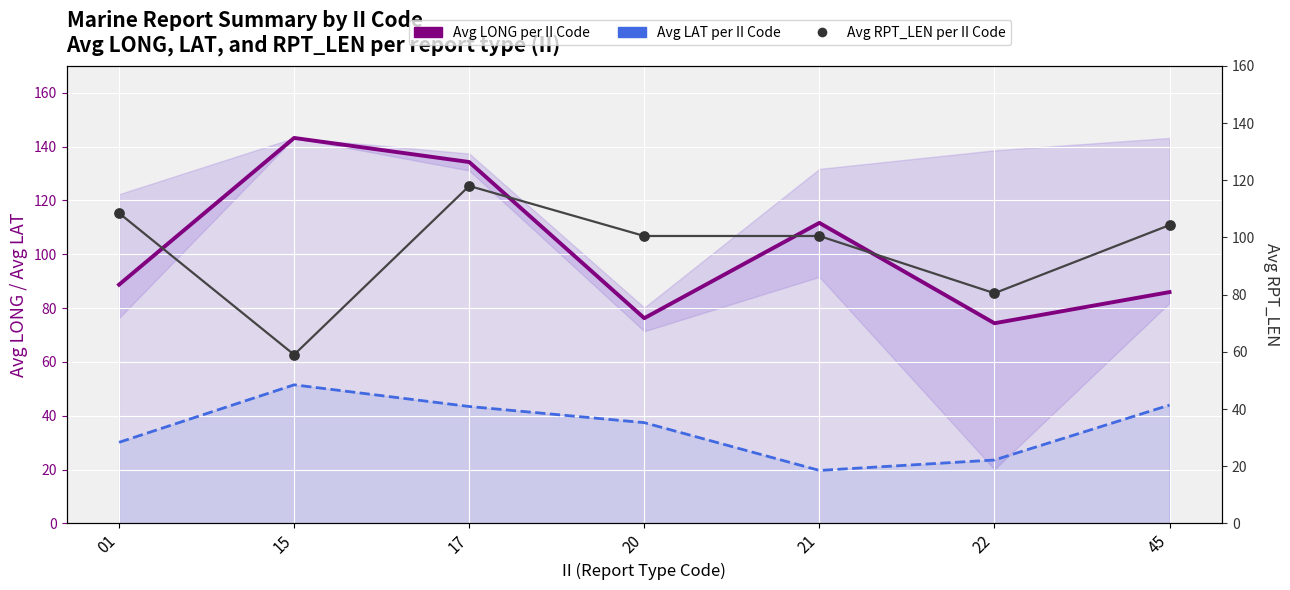

Which series has the largest total across all categories?

Avg LONG per II Code